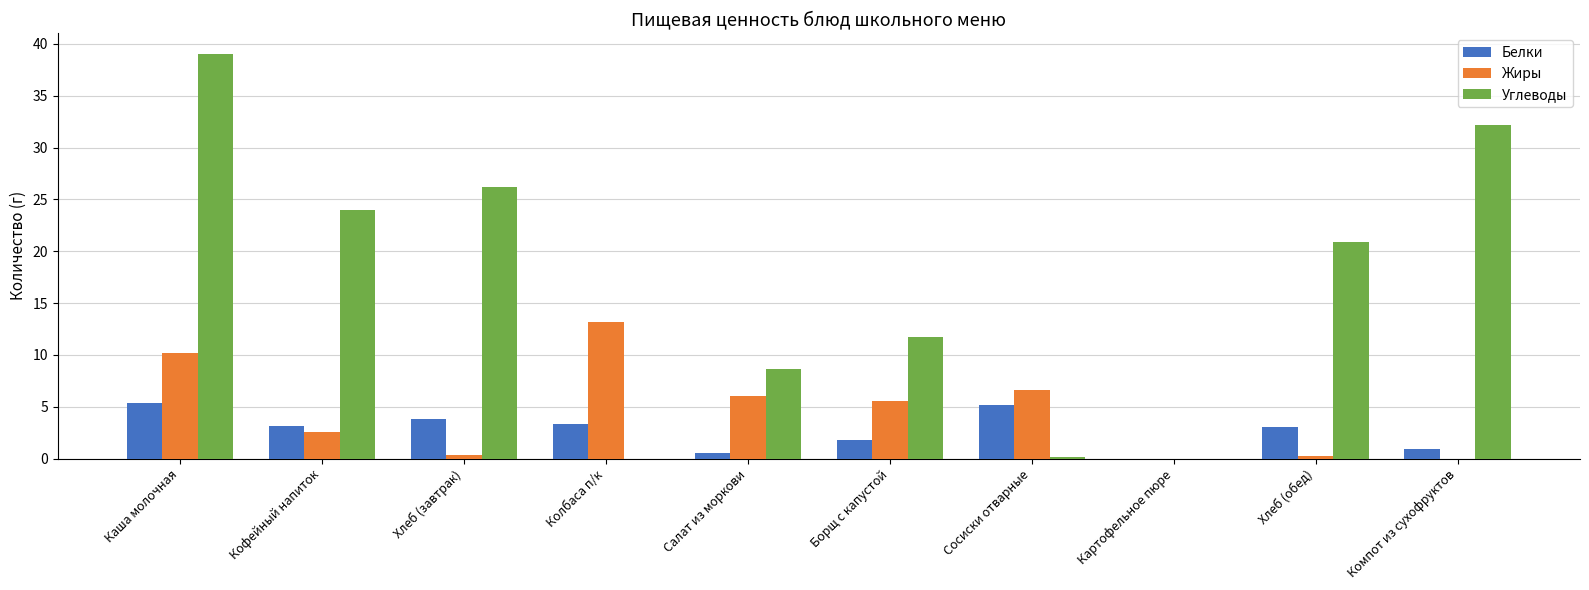

What is the sum of all Углеводы values?

162.8